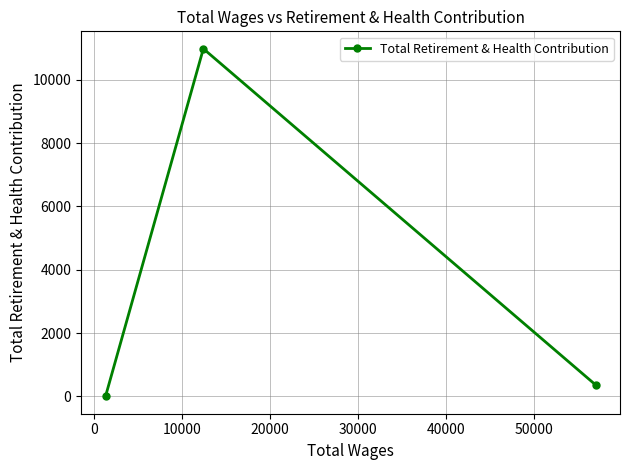

What is the difference between the maximum and minimum values?

10983